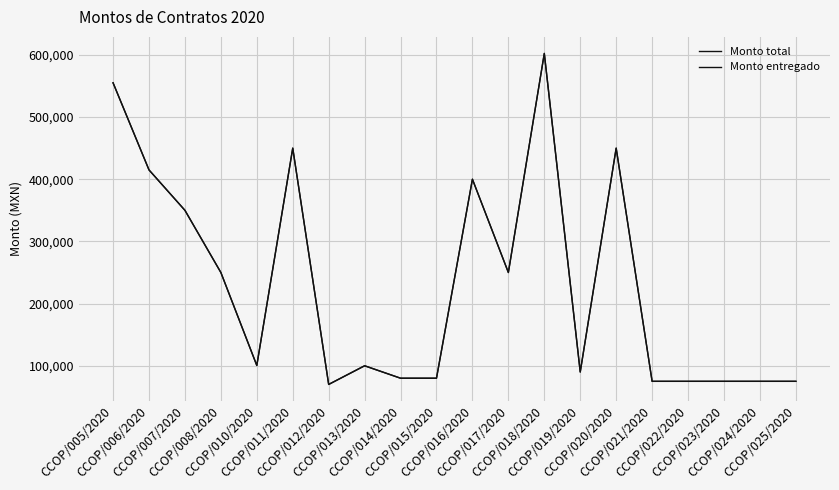

True or false: Monto total and Monto entregado cross at least once.

False